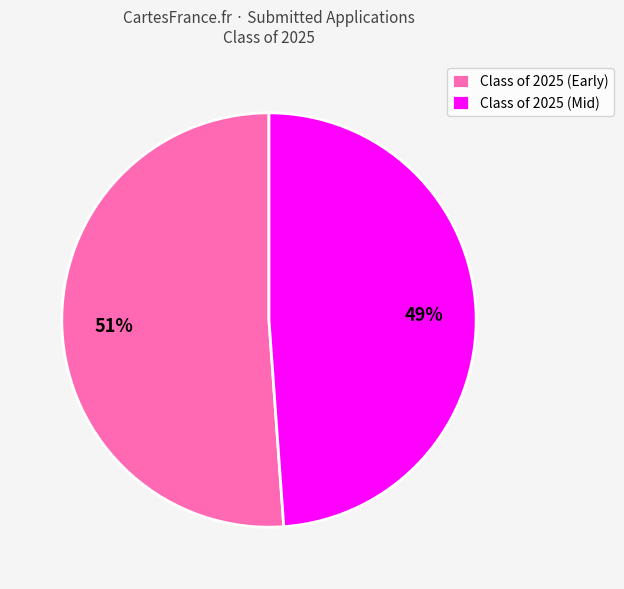

What is the ratio of the value at Class of 2025 (Early) to the value at Class of 2025 (Mid)?

1.0